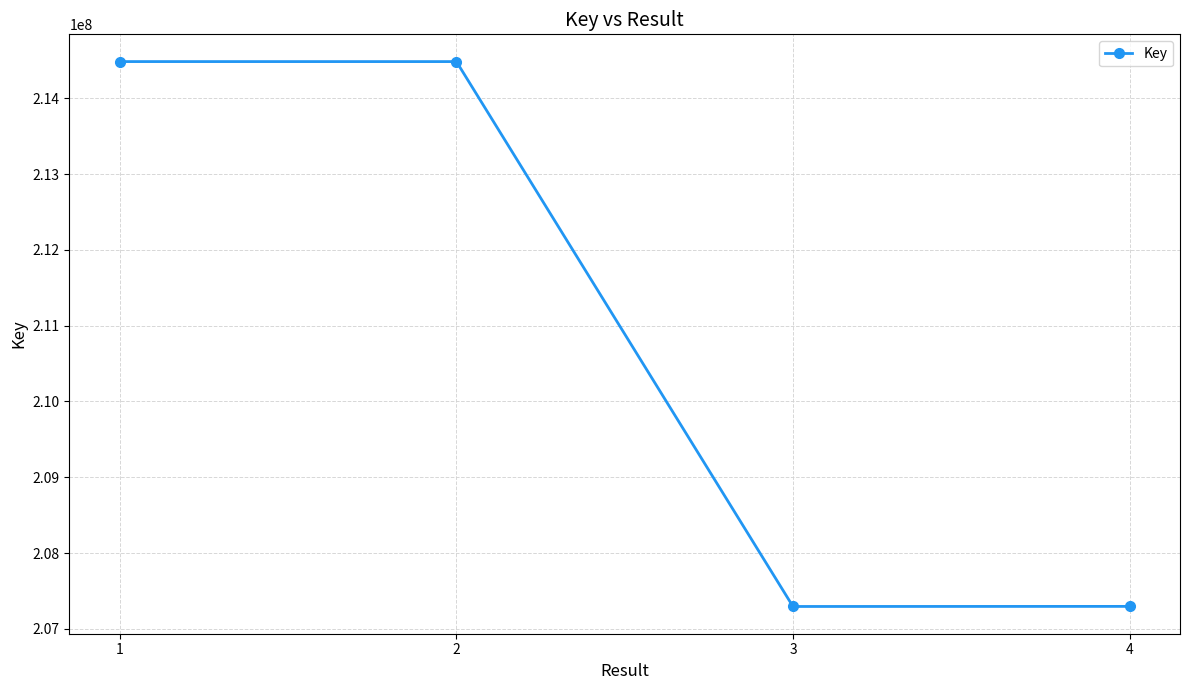

Does the chart have visible grid lines?

Yes